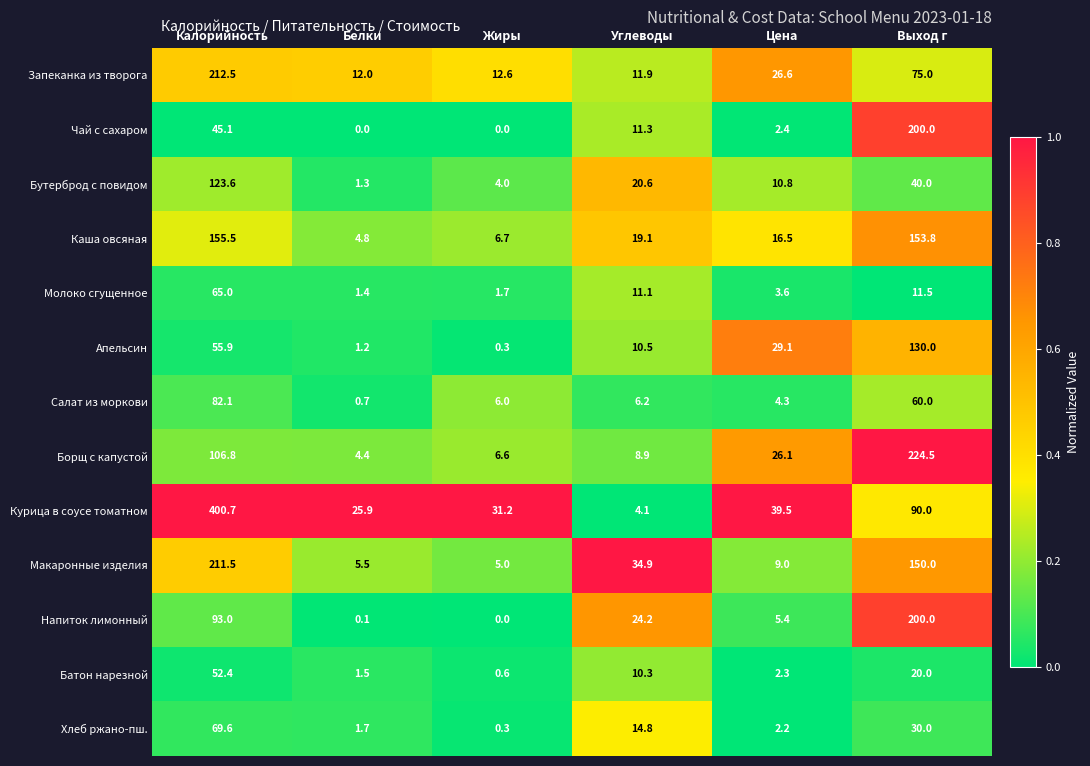

Is it true that Макаронные изделия equals 10.6 at Углеводы?

False